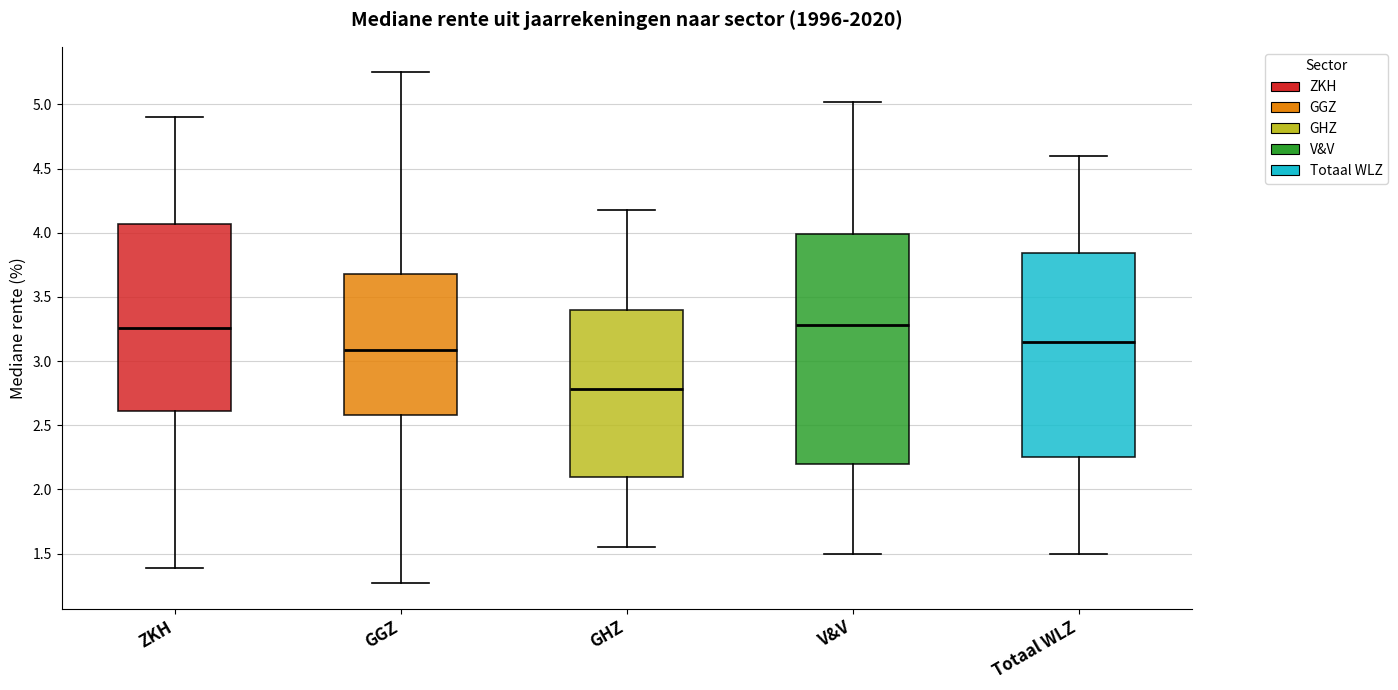

Which box is the tallest, from its lower edge to its upper edge?

V&V